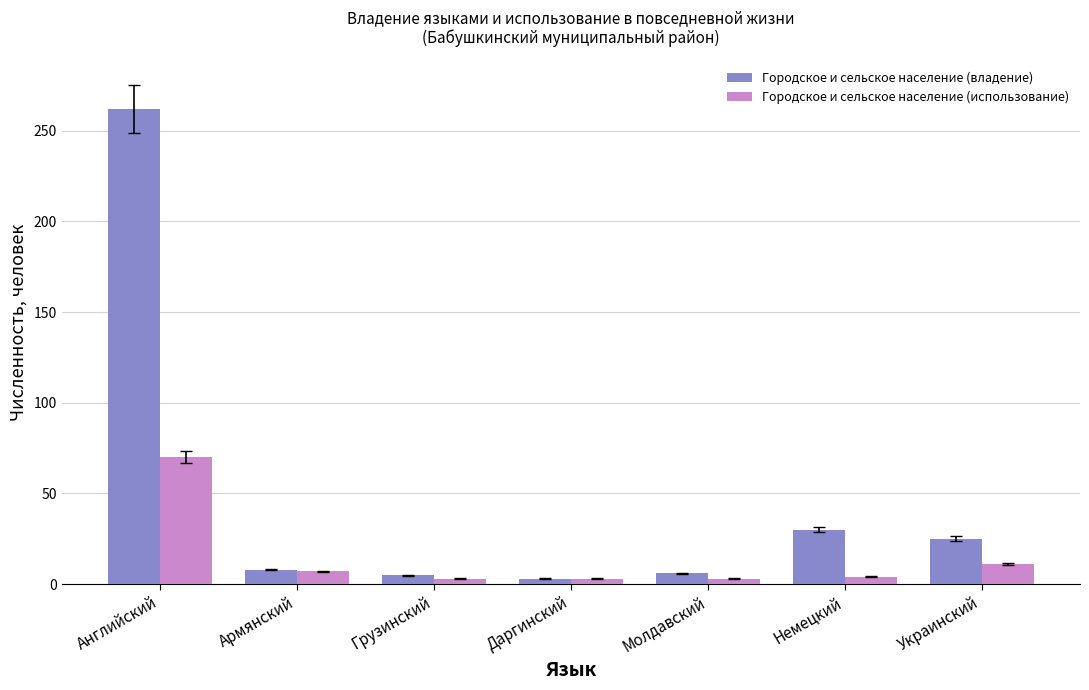

Which series has the largest range (max minus min)?

Городское и сельское население (владение)